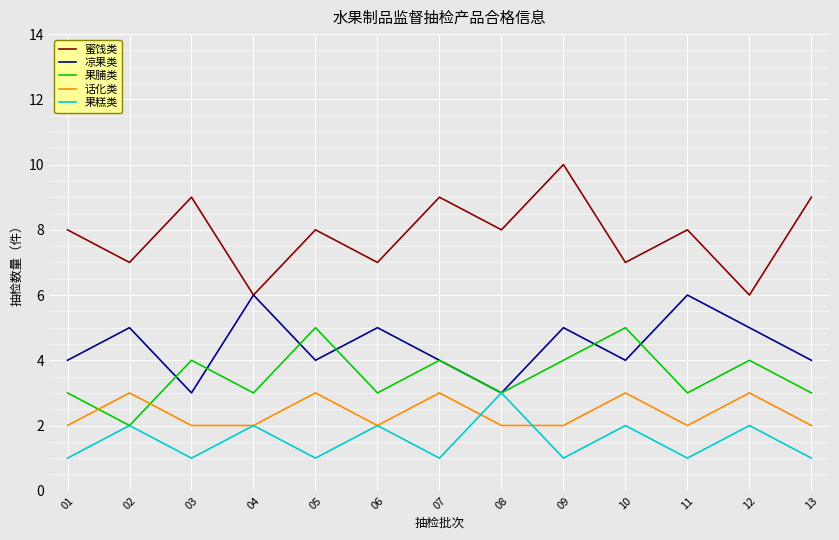

What are all the series names shown in the legend?

蜜饯类, 凉果类, 果脯类, 话化类, 果糕类